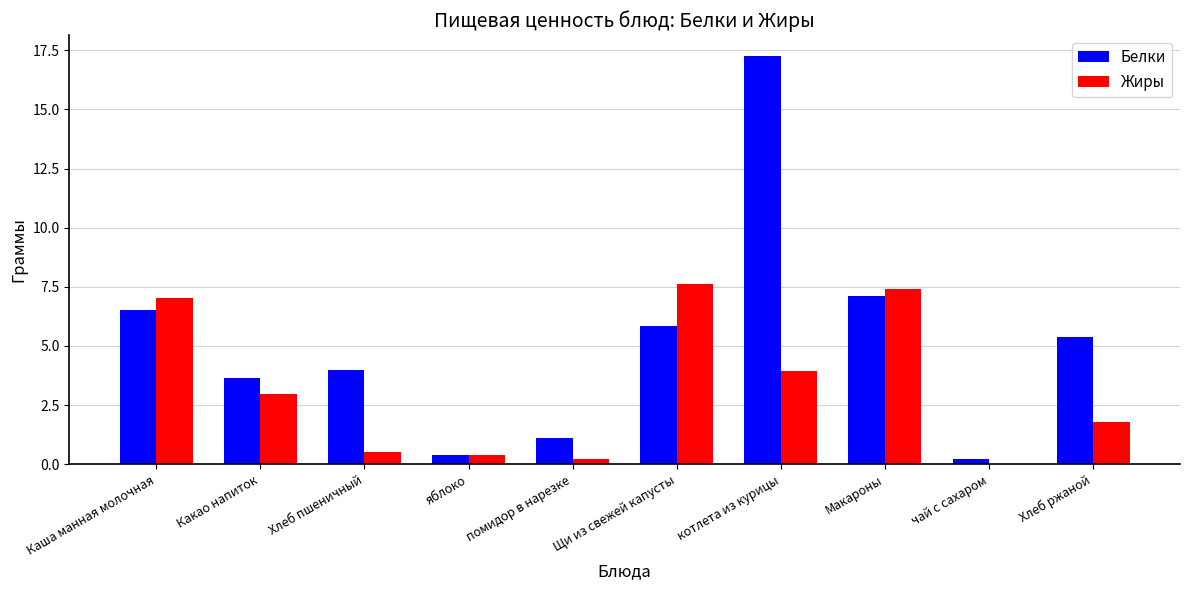

What is the total value across all series at Каша манная молочная?

13.6